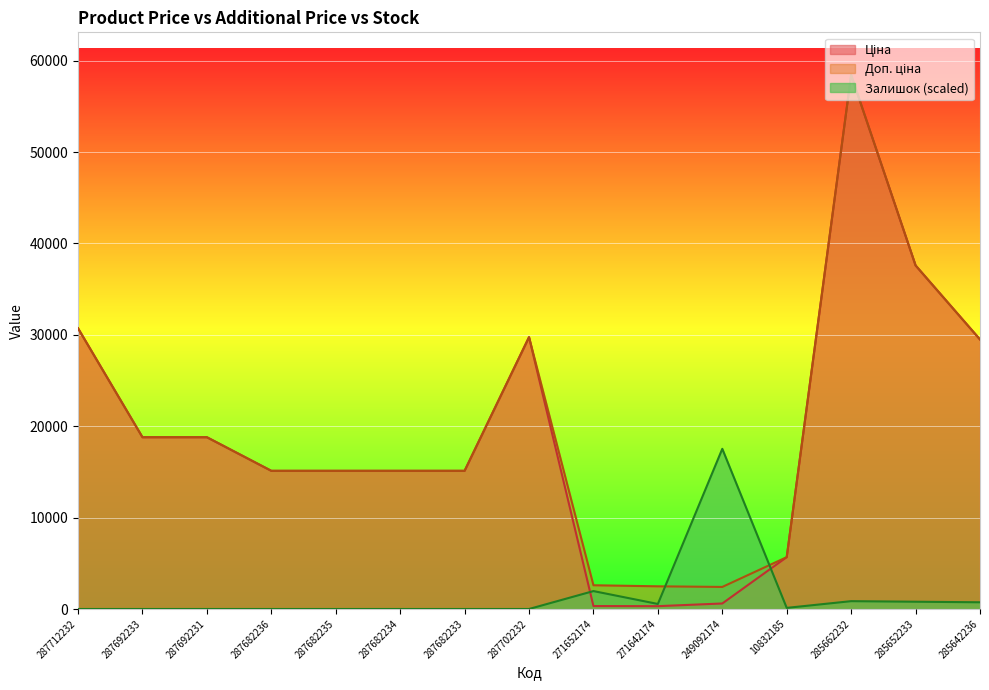

Where do Ціна and Залишок first cross each other?

287702232 and 271652174